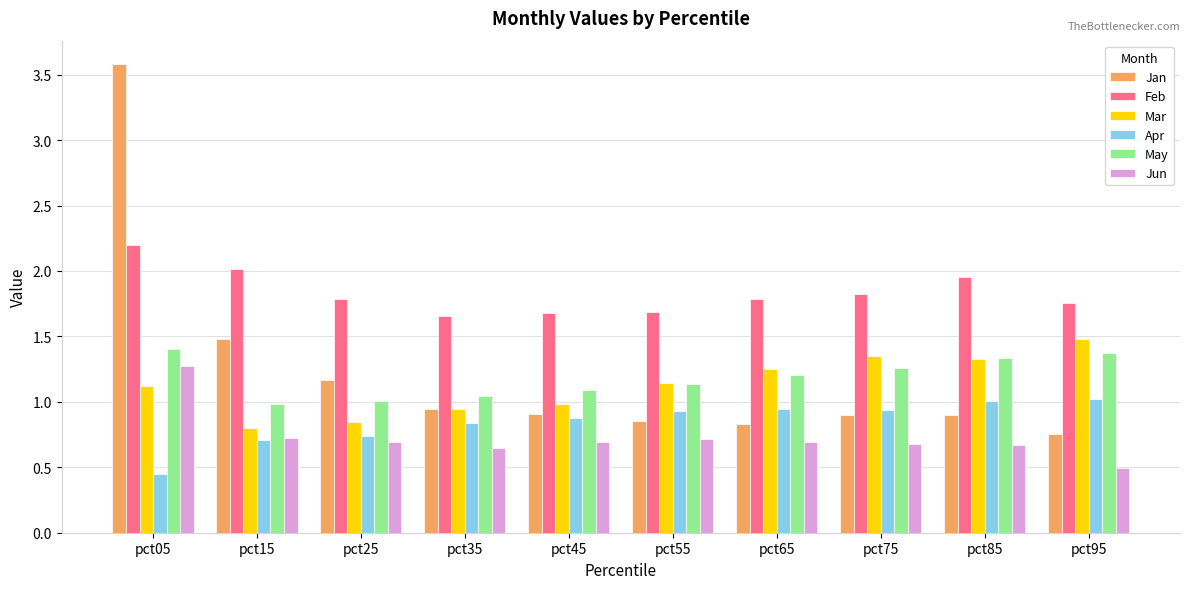

At which category is the sum across all series the highest?

pct05